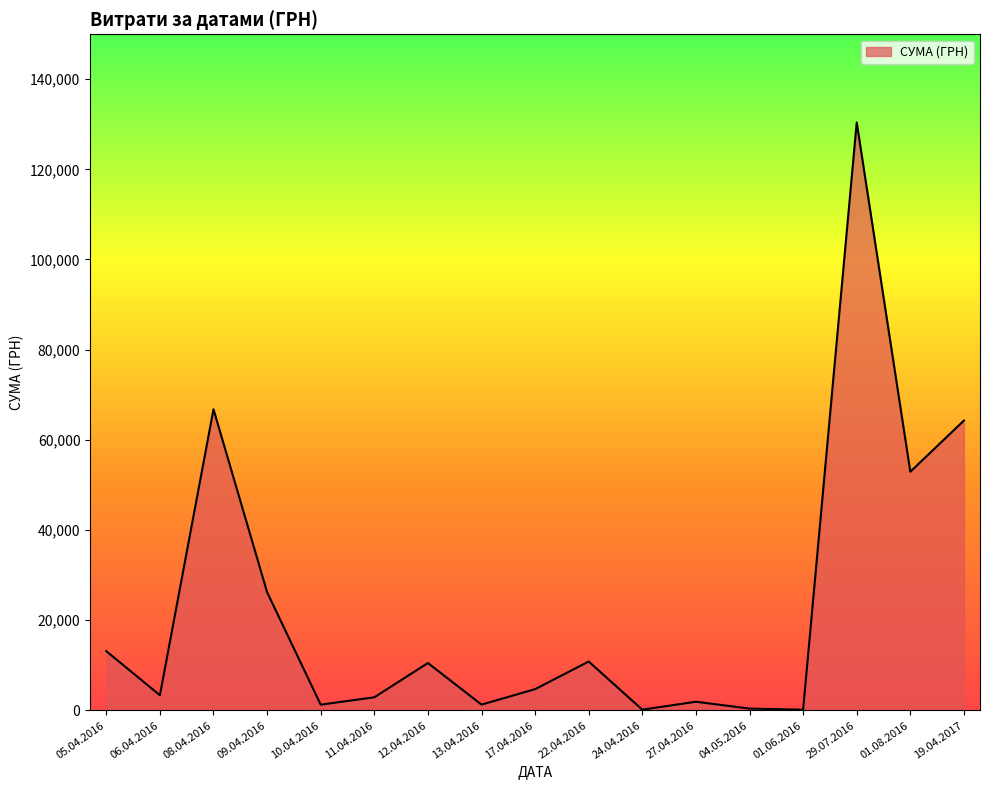

How many lines are shown in the chart?

1